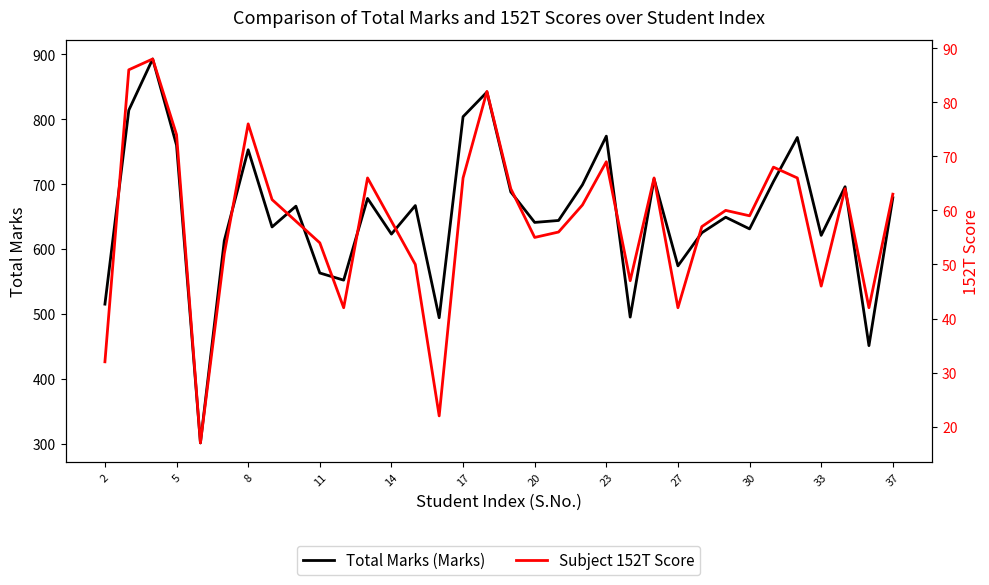

What is the difference between the maximum and minimum values in the Total Marks (Marks) series?

592